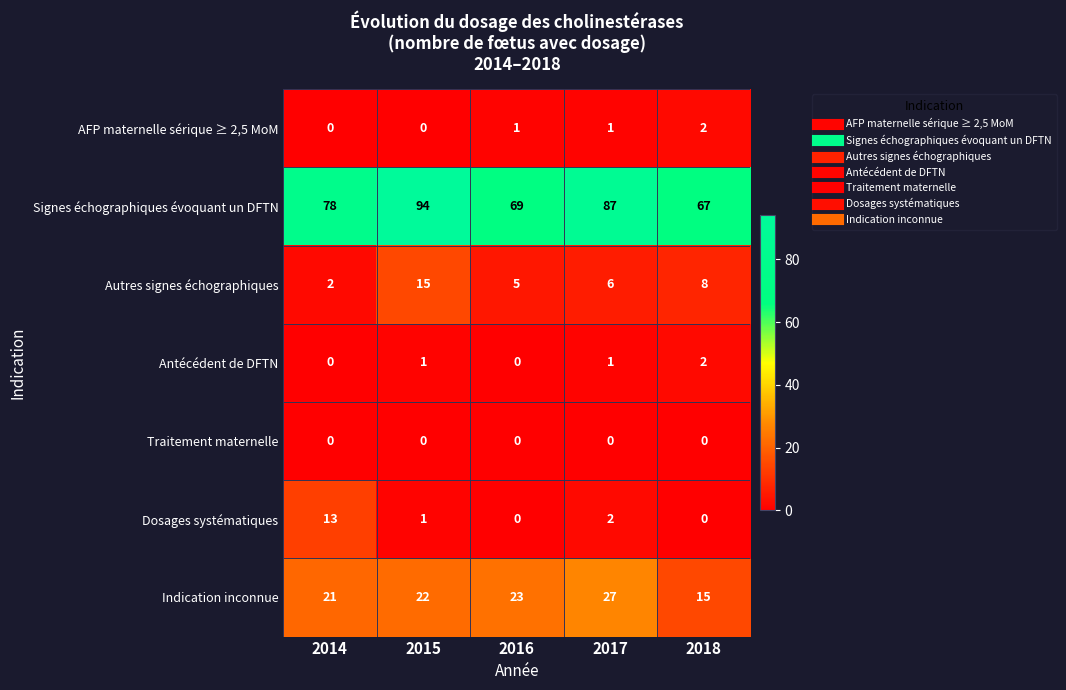

What is the difference between the highest and lowest values at 2015?

94